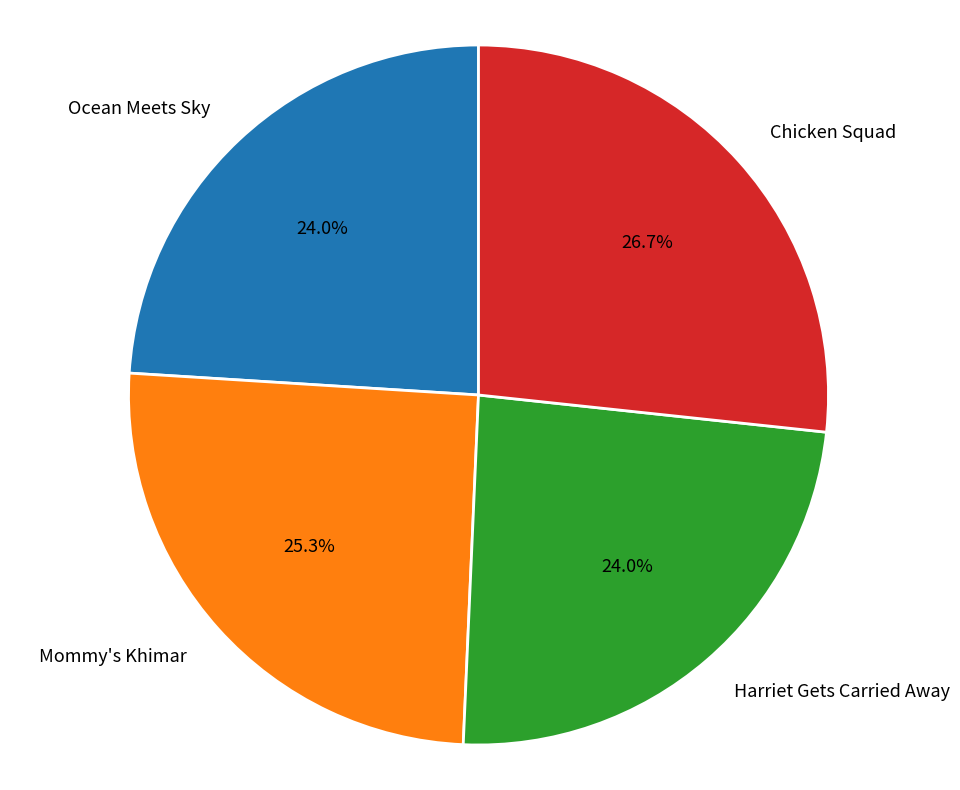

What is the ratio of the value at Harriet Gets Carried Away to the value at Ocean Meets Sky?

1.0